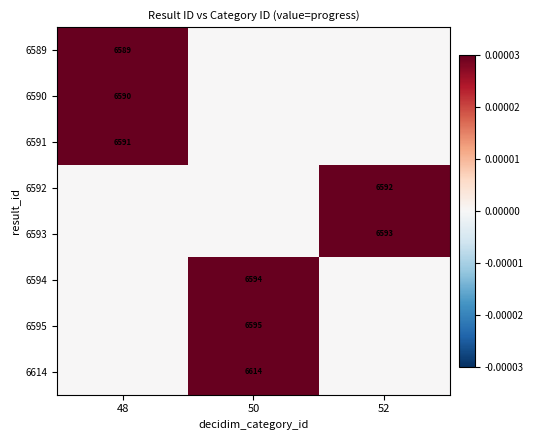

Is it true that 6589 equals 0.0 at 48?

False